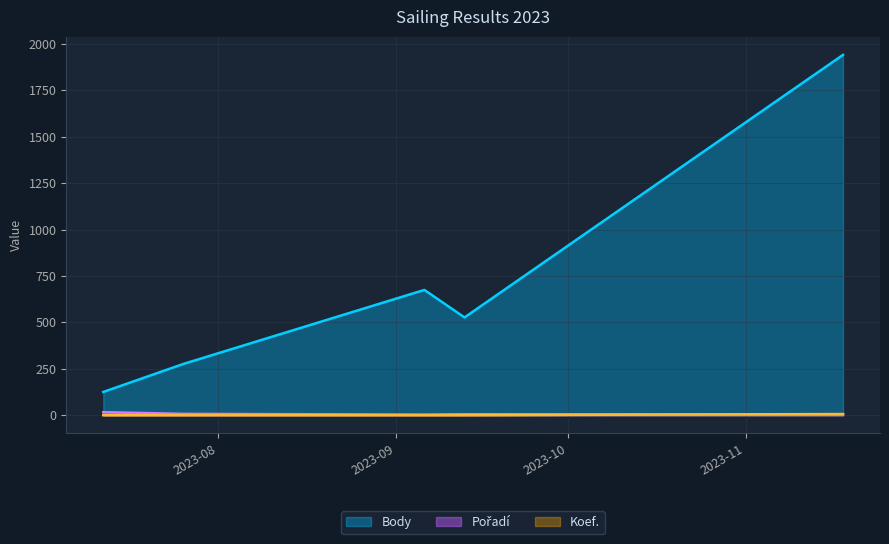

Between 2023-11-18 and 2023-09-13, which series saw the biggest shift?

Body